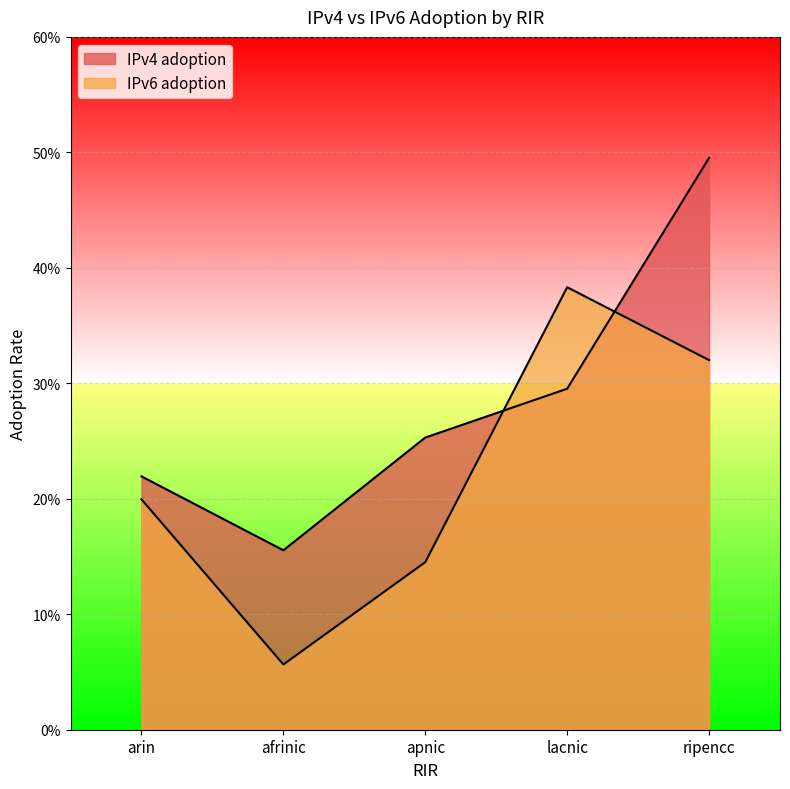

What is the minimum value shown in the chart?

0.1